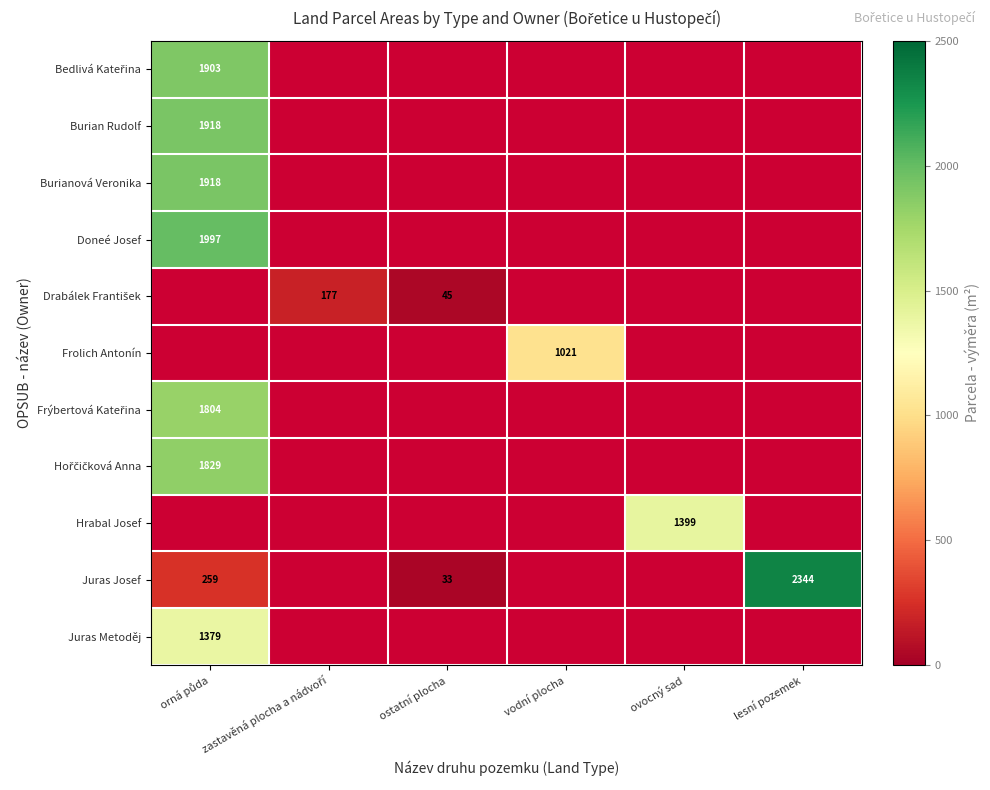

Which series has the largest range (max minus min)?

Juras Josef